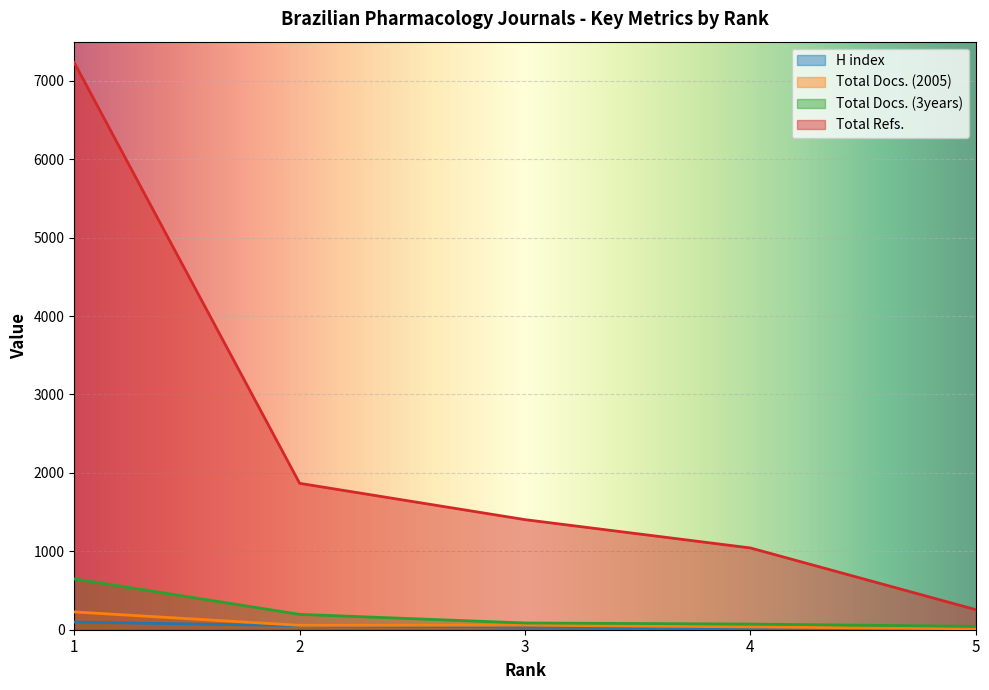

True or false: Total Docs. (3years) has more than 1 points higher than both neighbors.

False